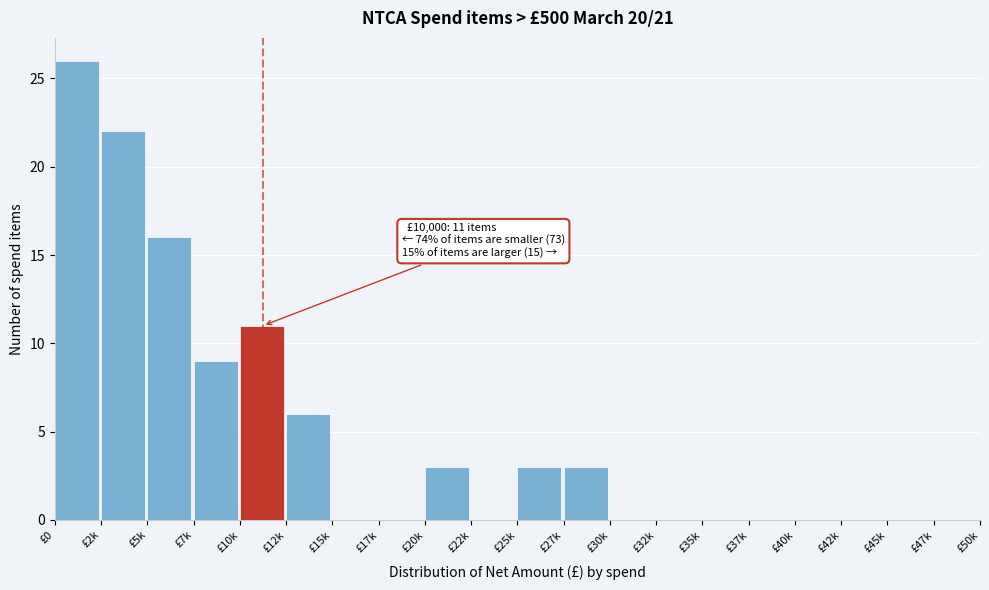

Reading left to right, transcribe all the data shown in this chart.

£0=26	£2k=22	£5k=16	£7k=9	£10k=11	£12k=6	£15k=0	£17k=0	£20k=3	£22k=0	£25k=3	£27k=3	£30k=0	£32k=0	£35k=0	£37k=0	£40k=0	£42k=0	£45k=0	£47k=0